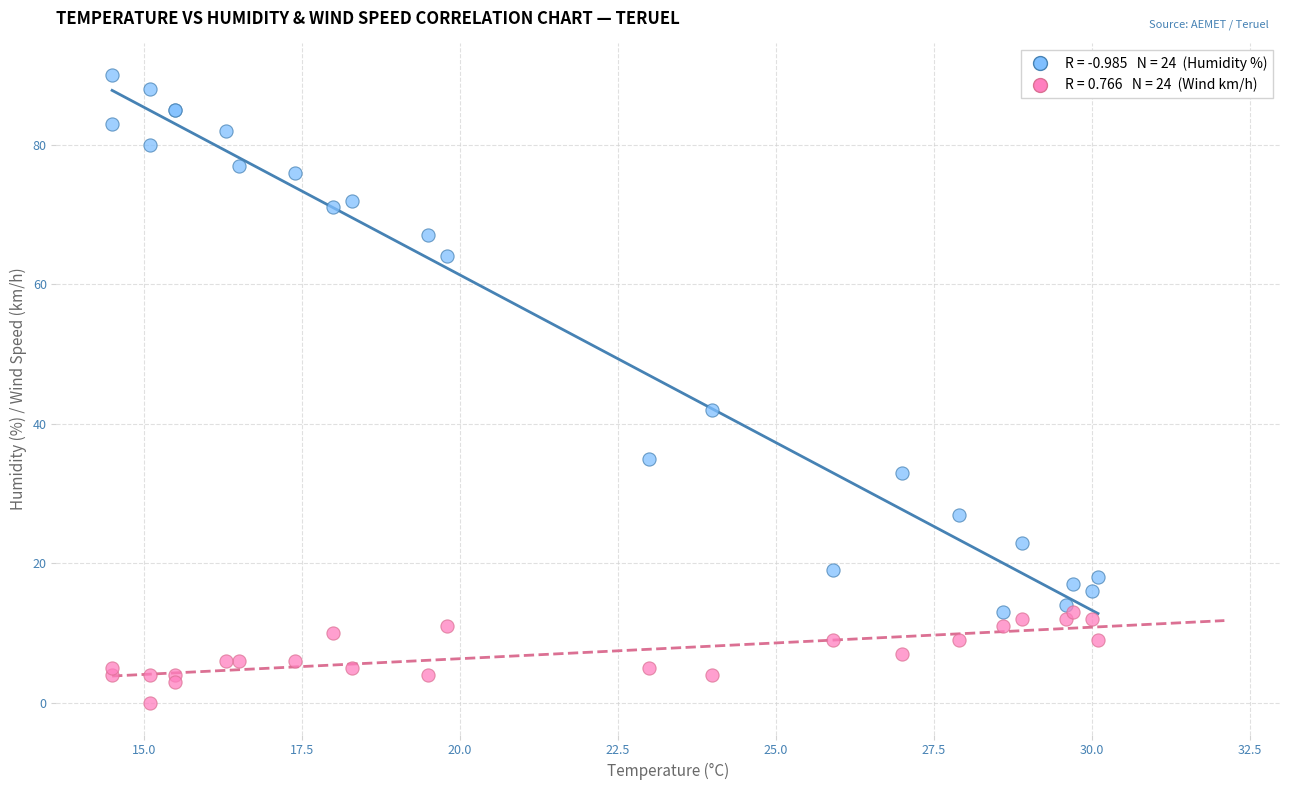

Across all series, what Y value is closest to 45?

42